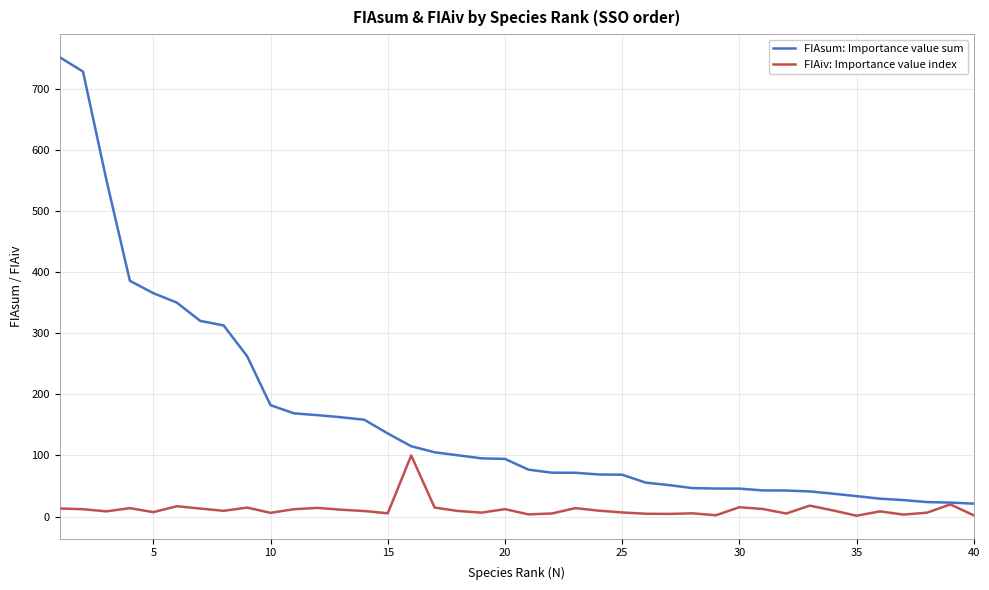

What is the highest value of the FIAsum: Importance value sum series?

752.4